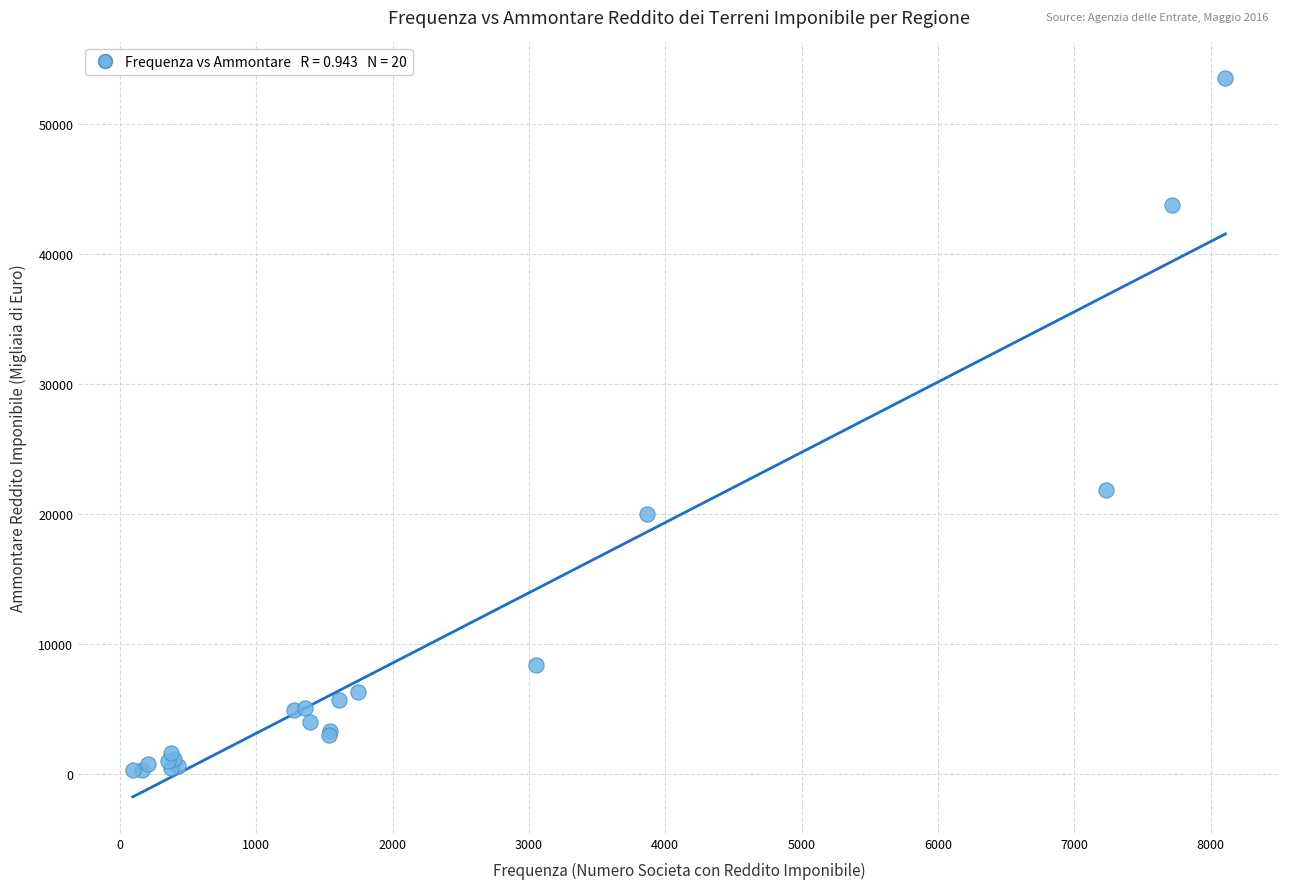

What Y value in the scatter plot is closest to 26876?

21846